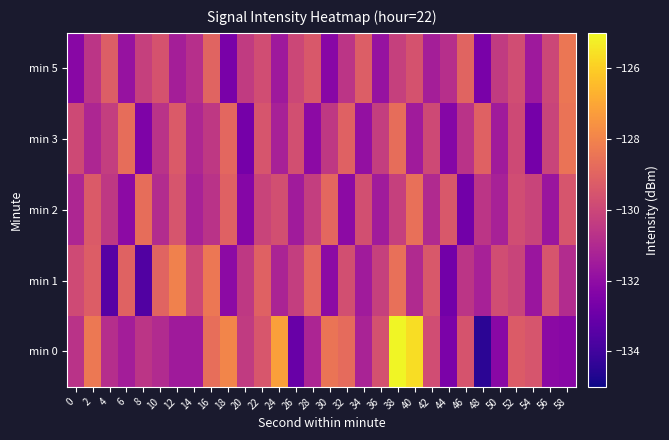

What is the total value across all series at 52?

-648.9